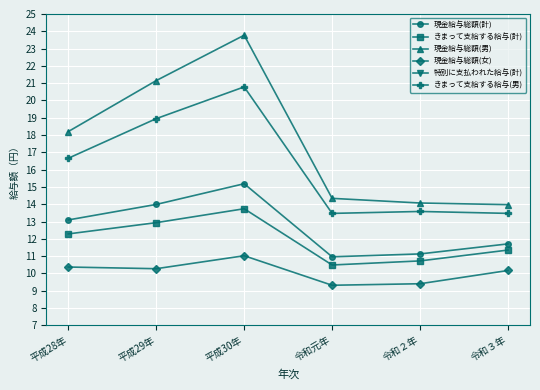

What is the label of the 2nd point from the left?

平成29年